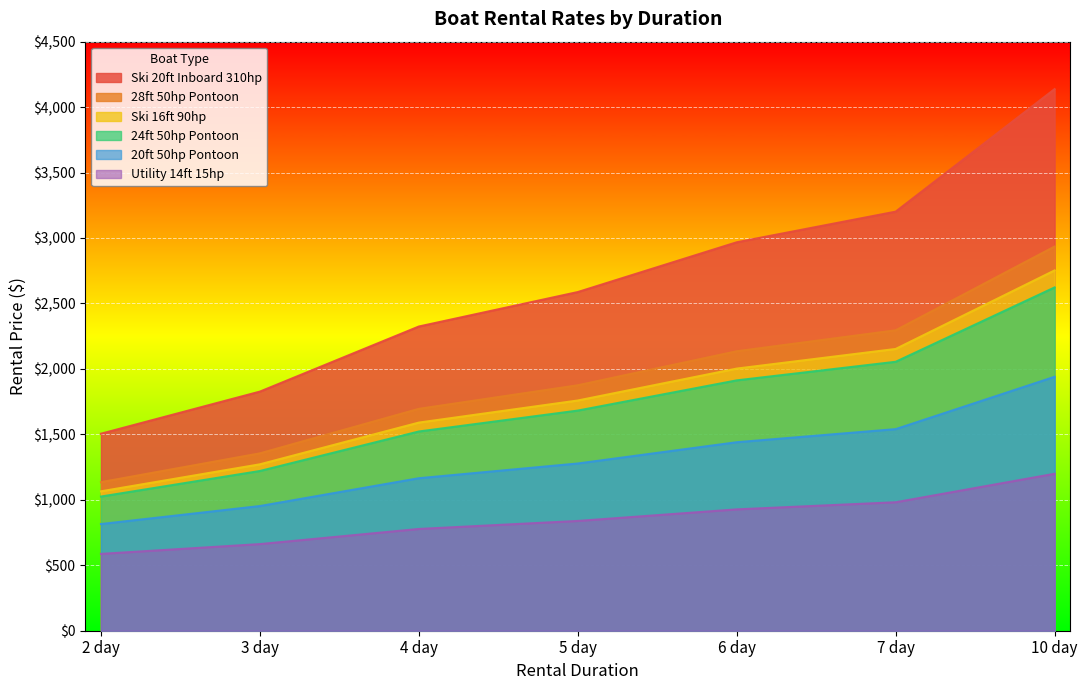

True or false: 20ft 50hp Pontoon has more than 2 interior local peaks.

False